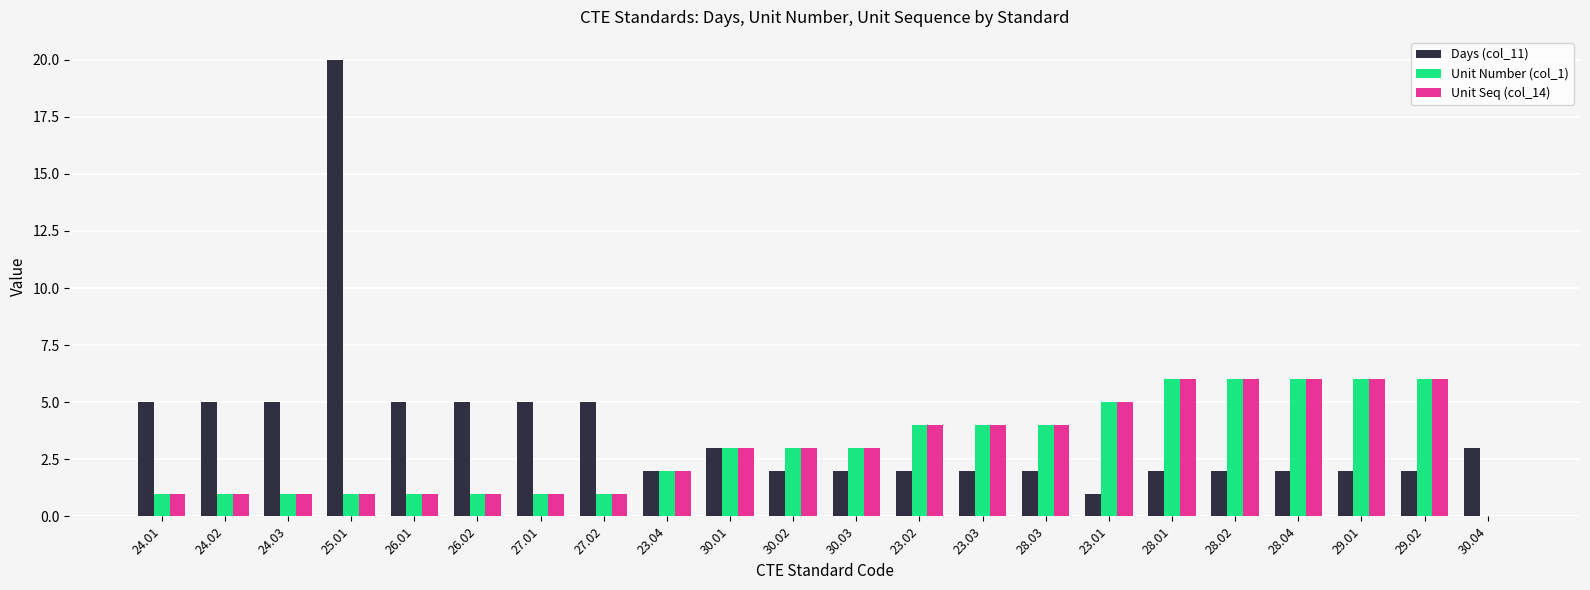

What is the sum of all Days (col_11) values?

84